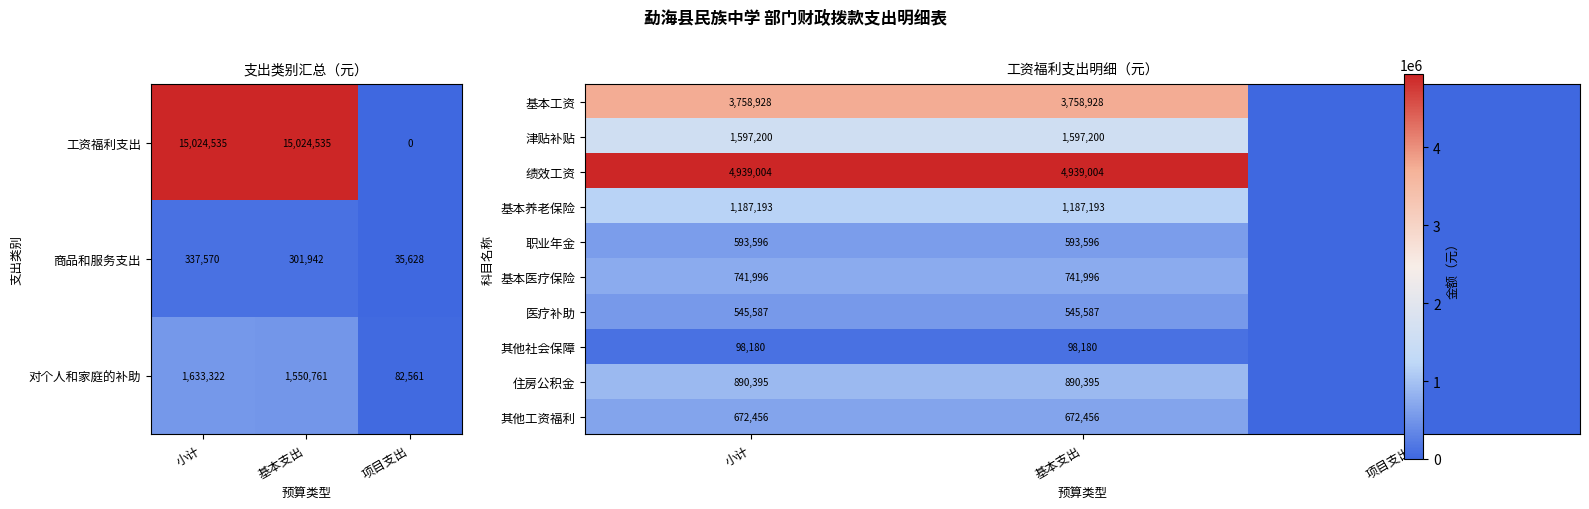

What is the approximate value of 商品和服务支出 at 基本支出, to the nearest 100?

301900